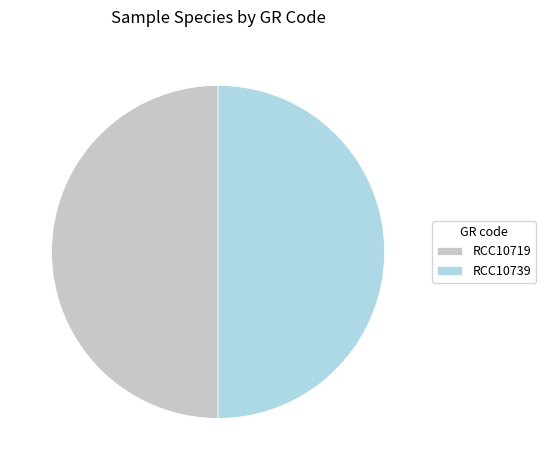

Is it true that RCC10739 is 37% of the pie?

False